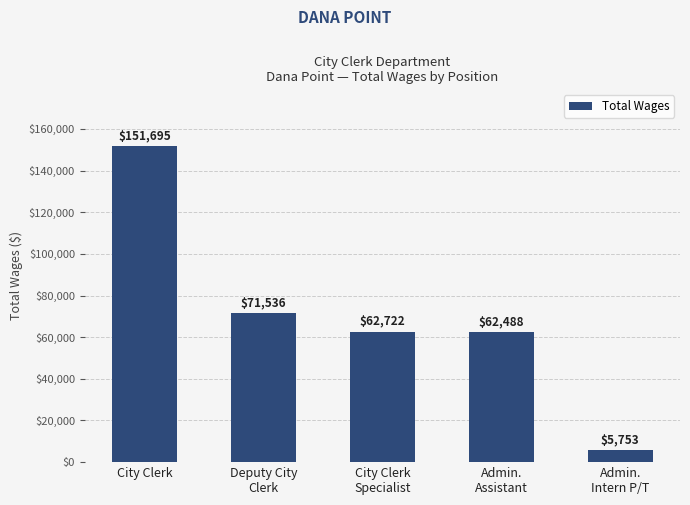

List the labels in order of value, smallest first.

Admin.
Intern P/T, Admin.
Assistant, City Clerk
Specialist, Deputy City
Clerk, City Clerk